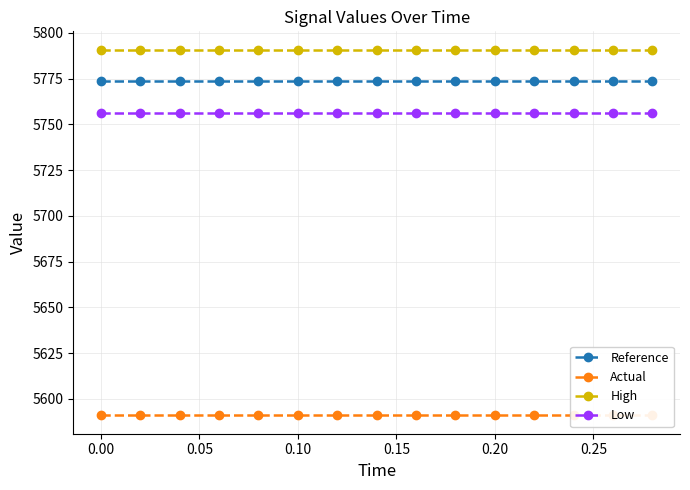

True or false: Reference and Low cross at least once.

False